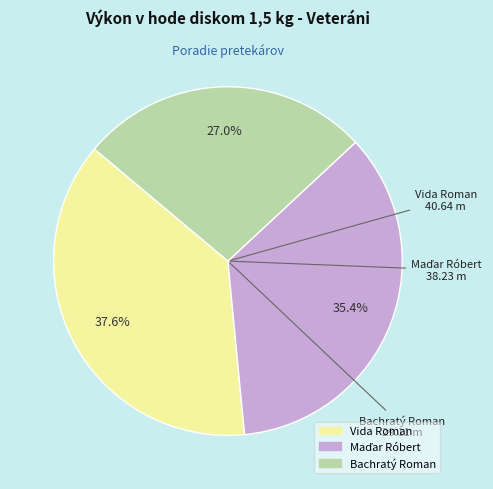

Does Bachratý Roman represent more than half of the total?

No